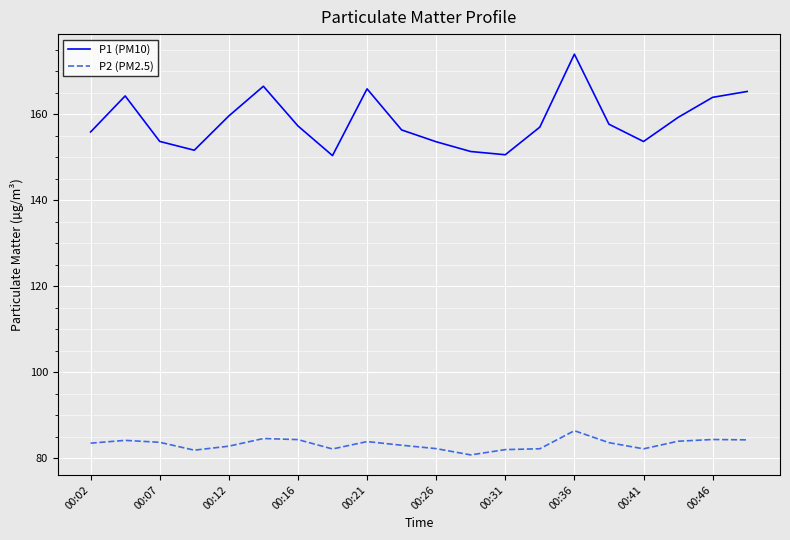

What is the difference between the maximum and minimum values in the P1 (PM10) series?

23.6